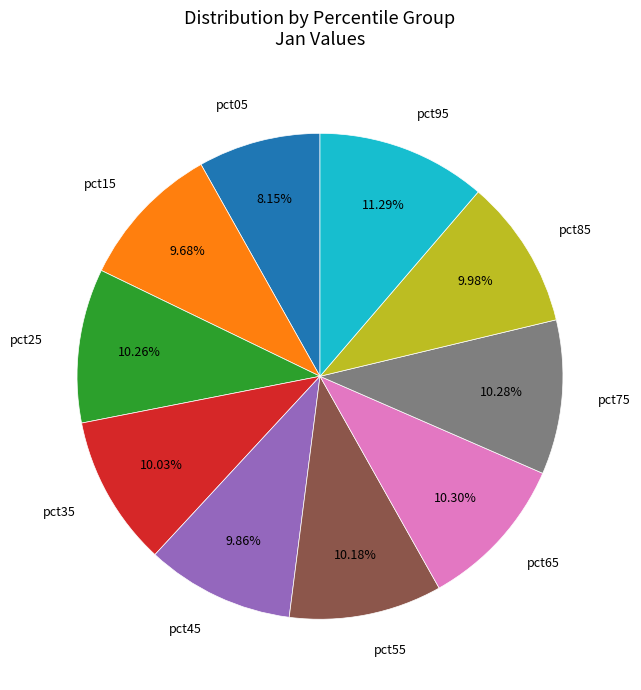

To the nearest percent, what is the combined percentage of pct85 and pct35?

20%